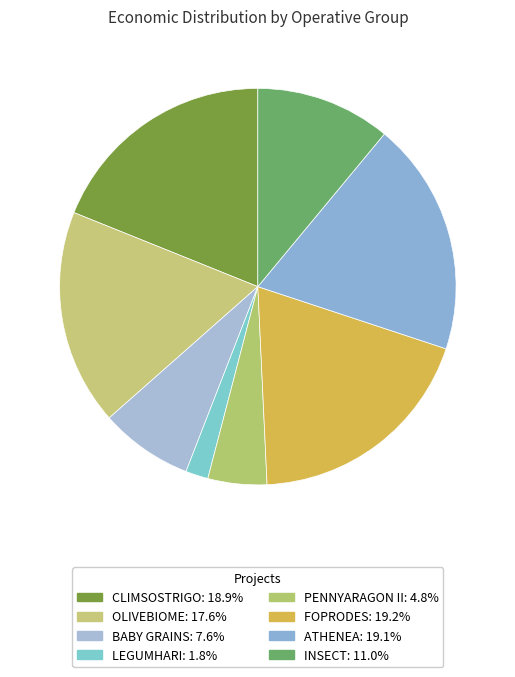

To the nearest percent, what is the difference between the largest and smallest slice percentages?

17%